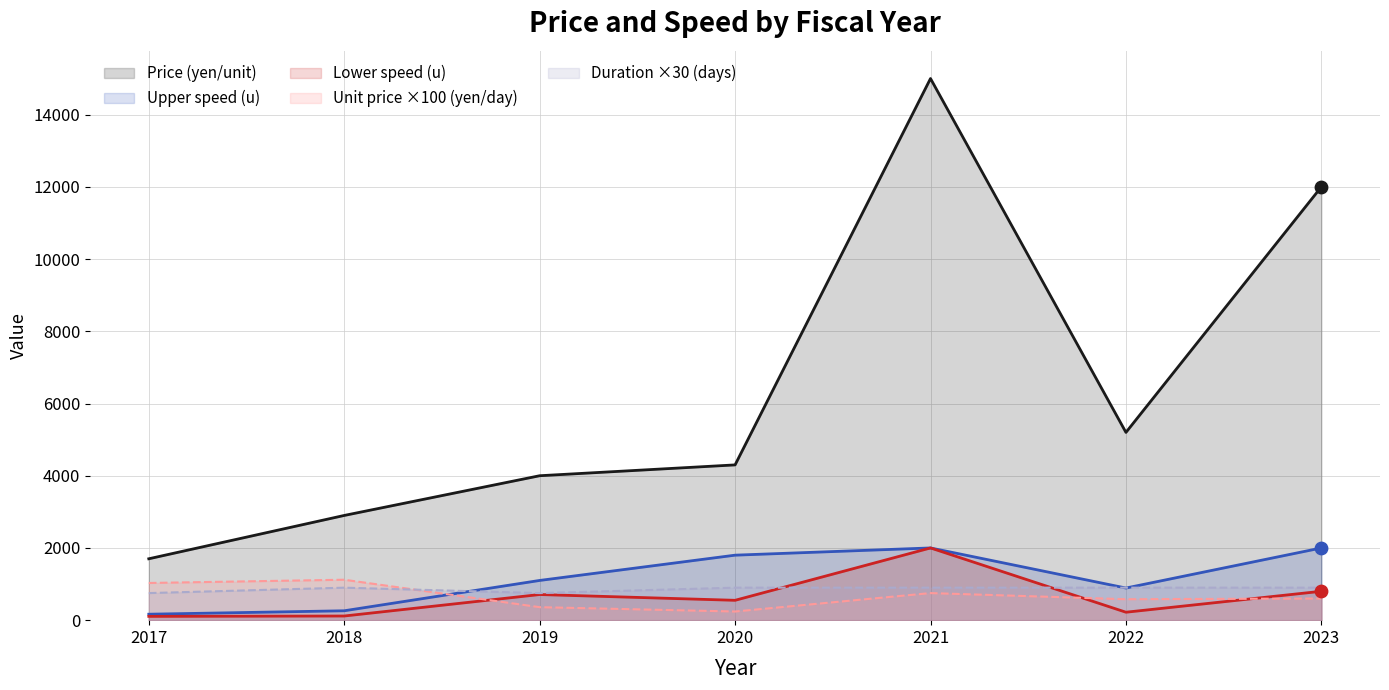

Is the value of Upper speed (u) at 2023 greater than the value of Unit price (yen/day) at 2020?

Yes